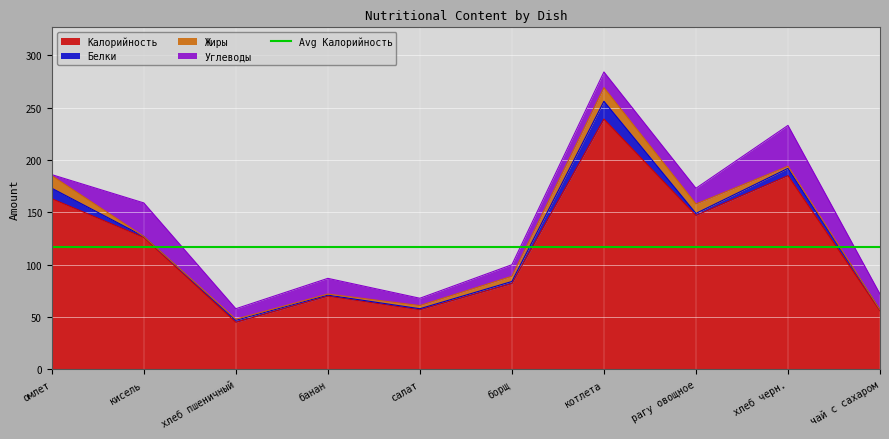

Reading left to right, transcribe all the data shown in this chart.

Калорийность: 163	126	45	70	57	82	239	147	185	56
Белки: 10	1	2	1	1	2	17	2	7	1
Жиры: 12	0	1	1	3	5	13	9	2	0
Углеводы: 1	32	10	15	7	11	15	15	39	15